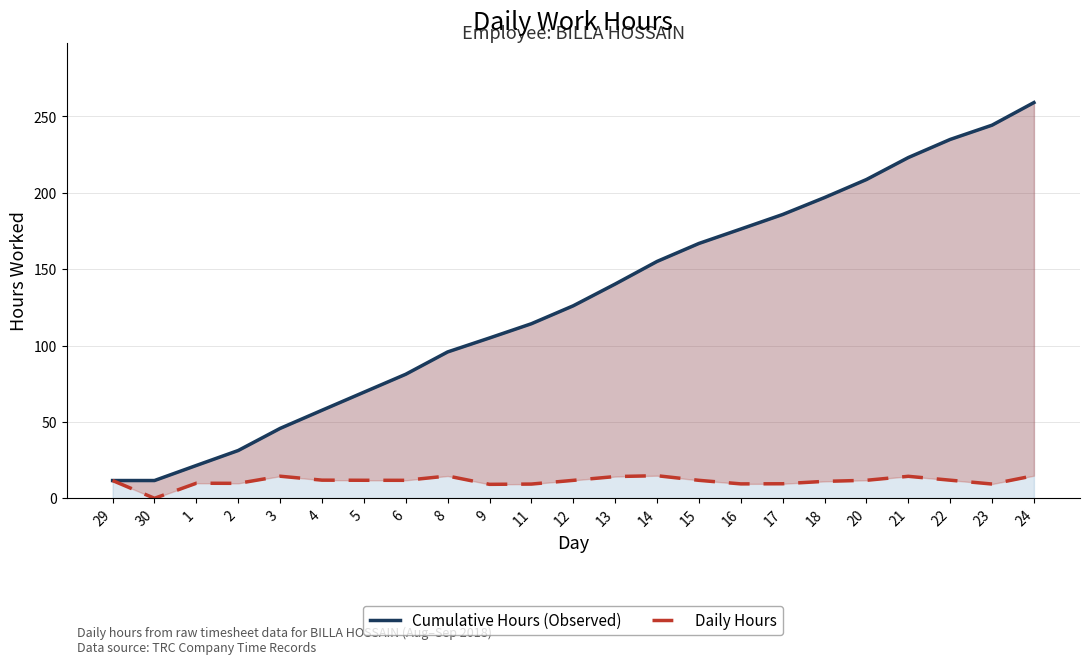

What is the sum of the Daily Hours values at 15 and 1?

21.6